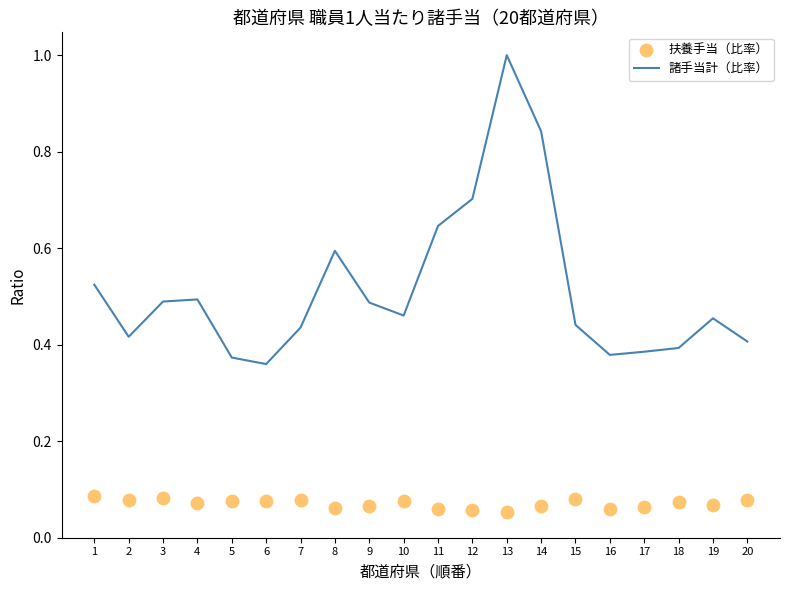

What is the total value across all series at 10?

0.5